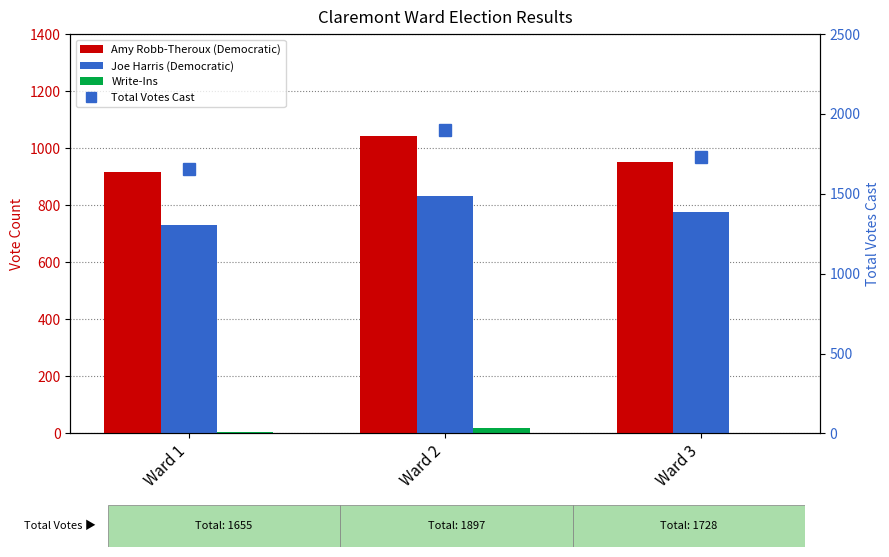

Reading right to left, list all the values displayed in this chart.

Amy Robb-Theroux (Democratic): 953	1044	917
Joe Harris (Democratic): 775	833	732
Write-Ins: 0	20	6
Total Votes Cast: 1728	1897	1655